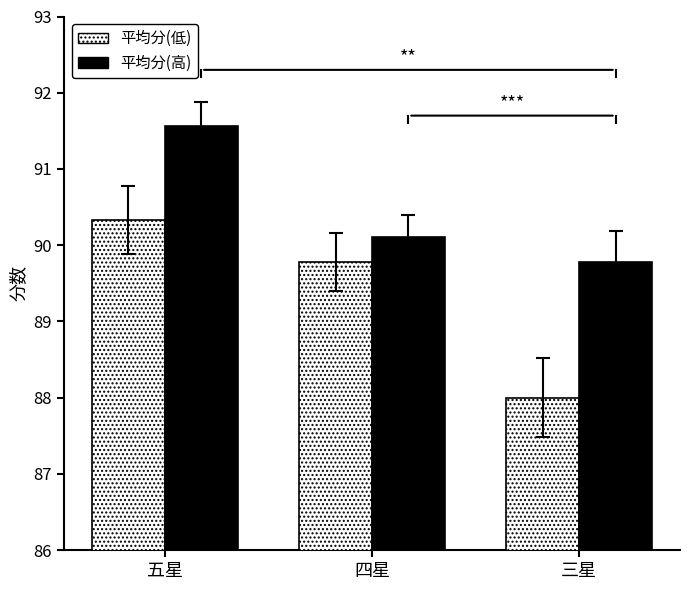

At 三星, list the series in order from largest to smallest.

平均分(高), 平均分(低)